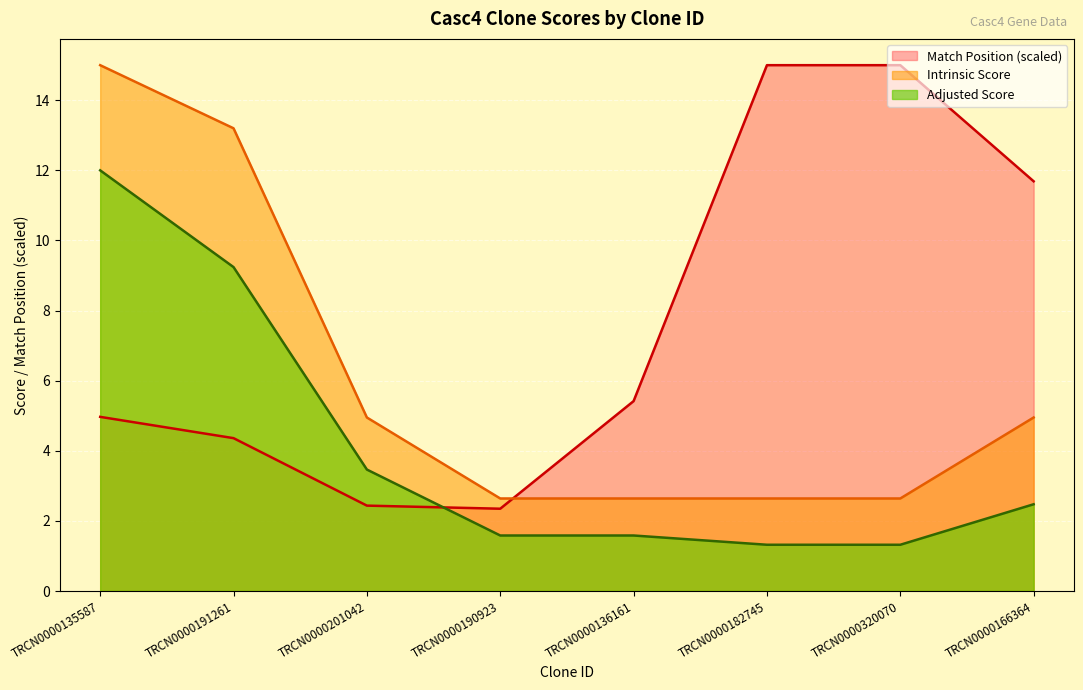

True or false: Adjusted Score has a value of 2.0 at TRCN0000182745.

False